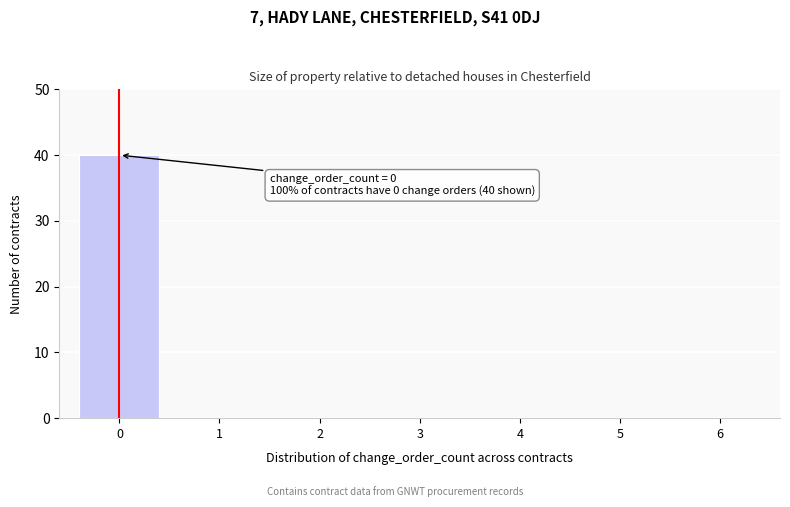

Reading left to right, transcribe all the data shown in this chart.

0=40	1=0	2=0	3=0	4=0	5=0	6=0